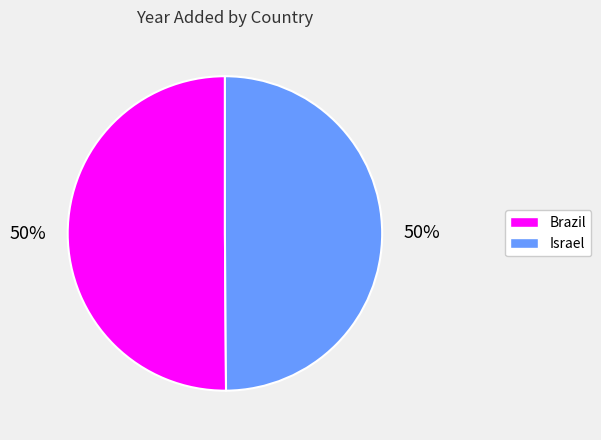

Is the sum of Brazil and Israel greater than half?

Yes